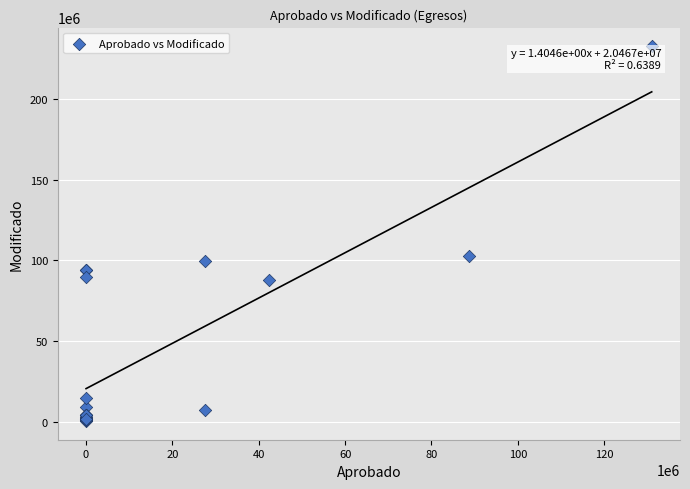

What Y value in the scatter plot is closest to 116554872?

102631848.9